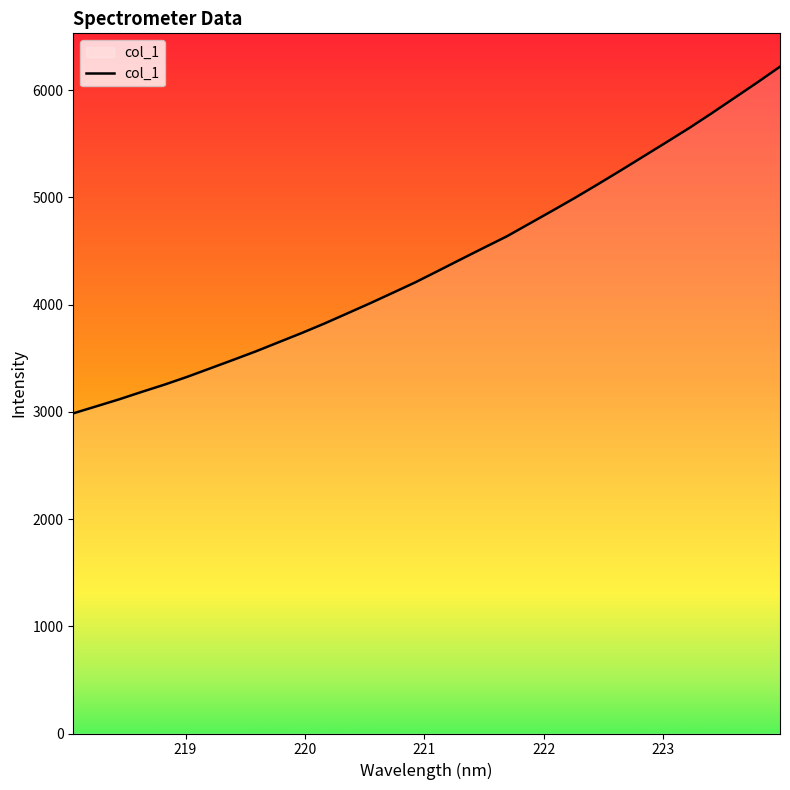

What is the difference between the maximum and minimum values?

3233.0